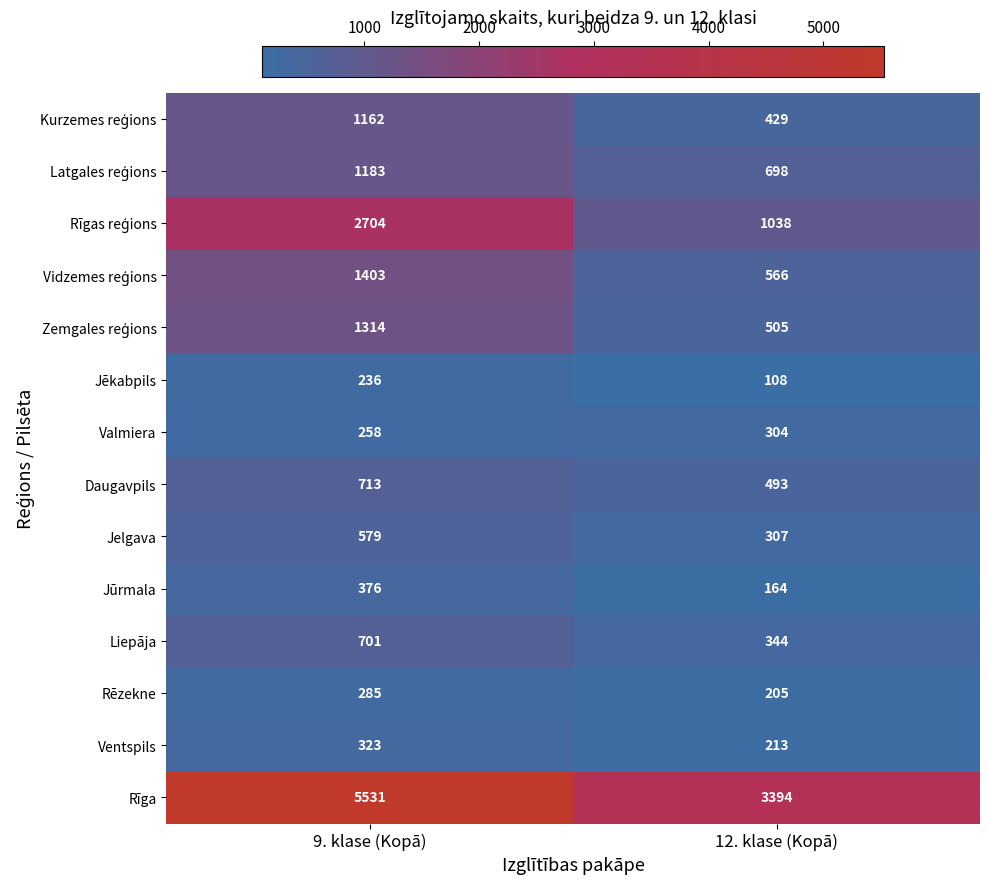

What is the difference between the maximum and minimum values in the Rīga series?

2137